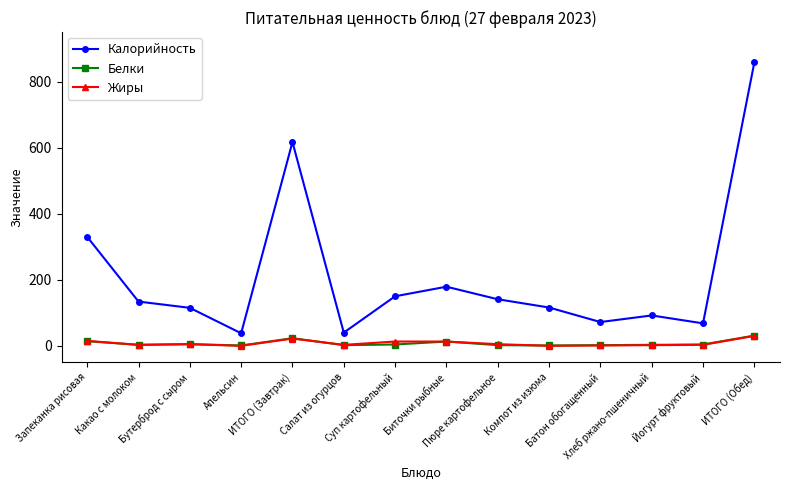

What is the spread (max minus min) of values at Пюре картофельное?

139